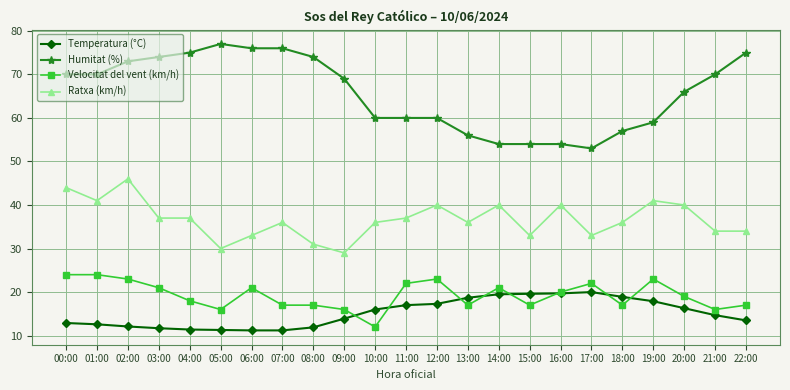

True or false: Velocitat del vent (km/h) has more than 1 points higher than both neighbors.

True